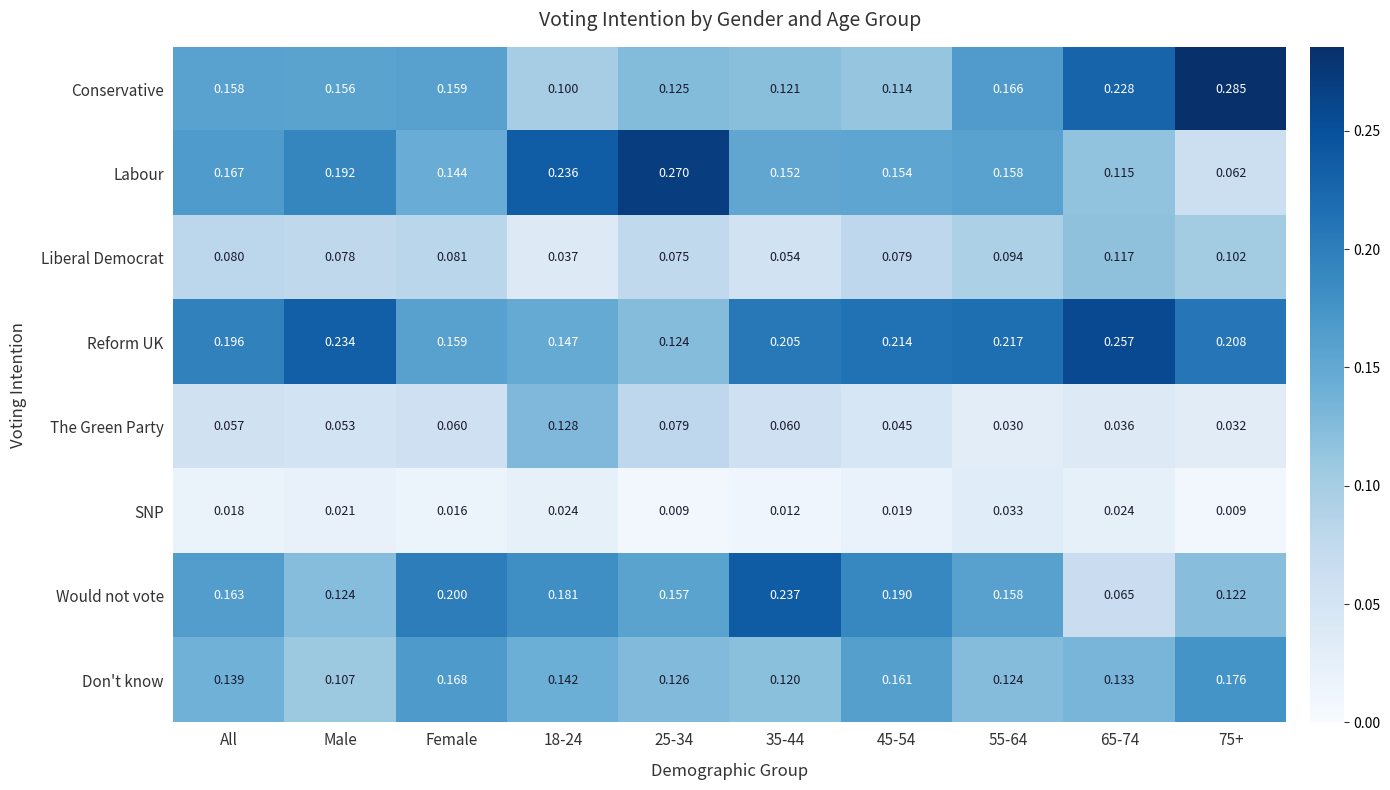

At which label is Don't know closest to 0?

Male